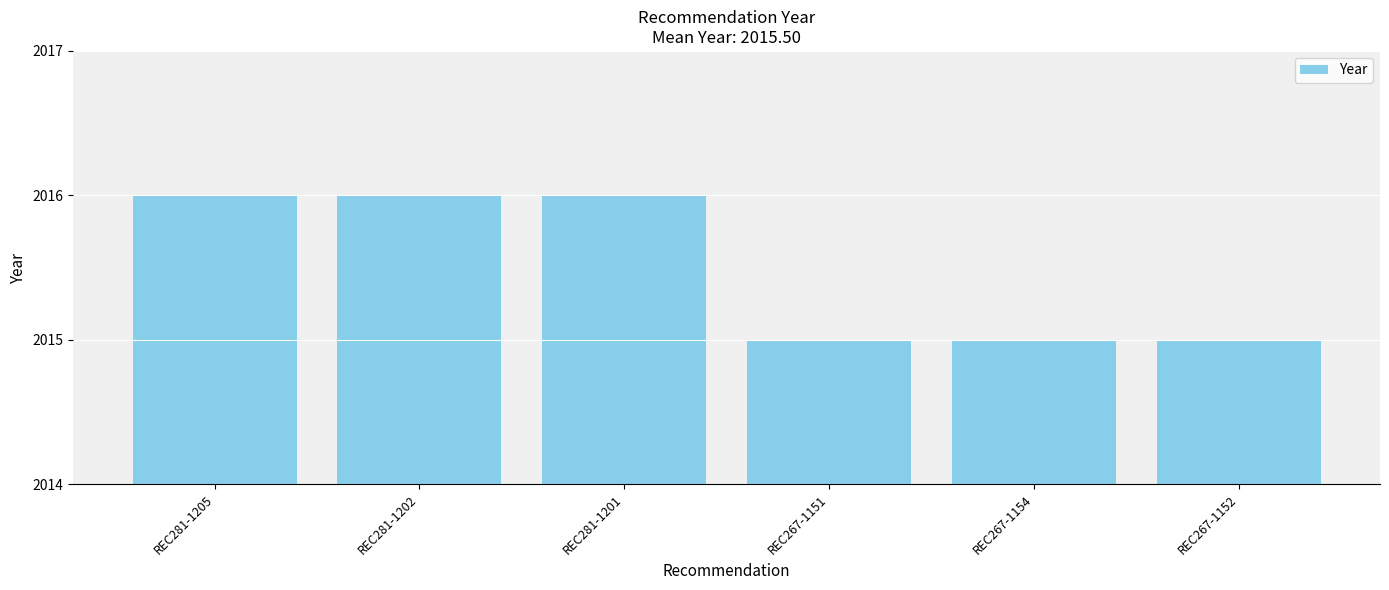

Reading left to right, what are all the values shown in this chart?

2016	2016	2016	2015	2015	2015